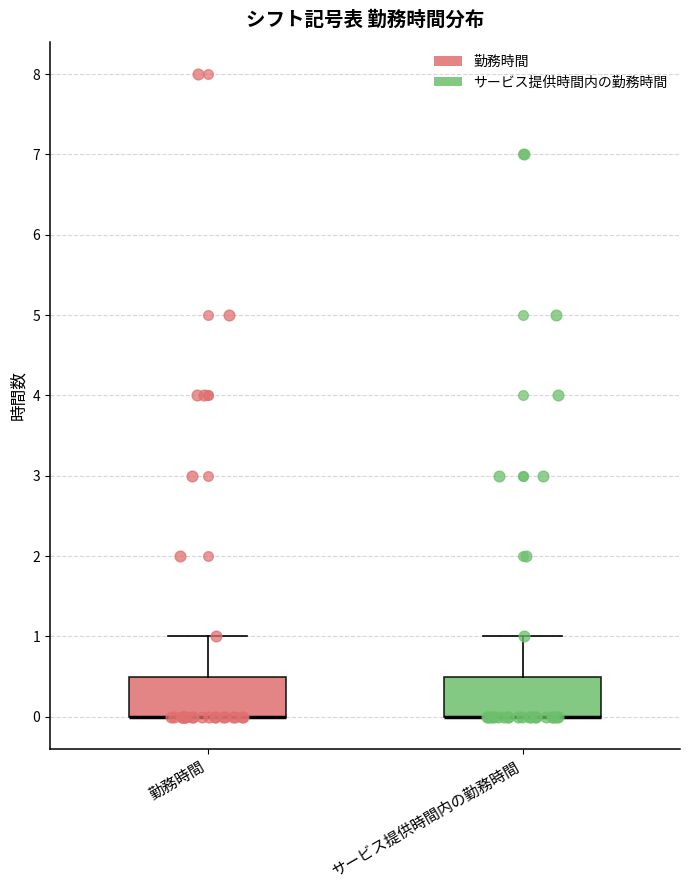

Where is the lower edge of the box for 勤務時間 on the y-axis? The values are not printed on the chart, so give them approximately, as read against the axis.

0.0